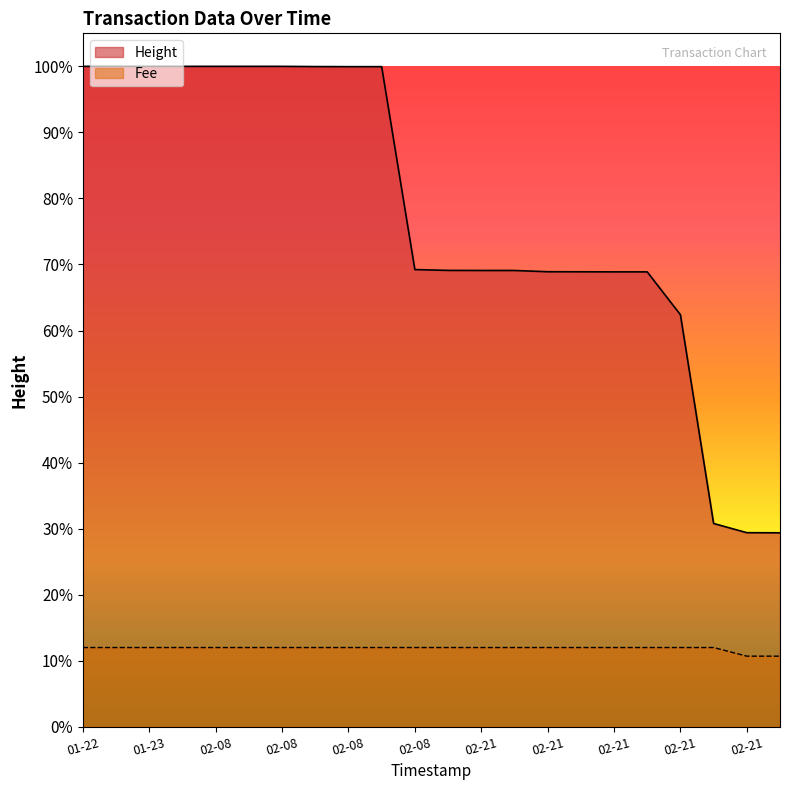

At 2019-02-21 21:35:19, list the series in order from largest to smallest.

Height, Fee